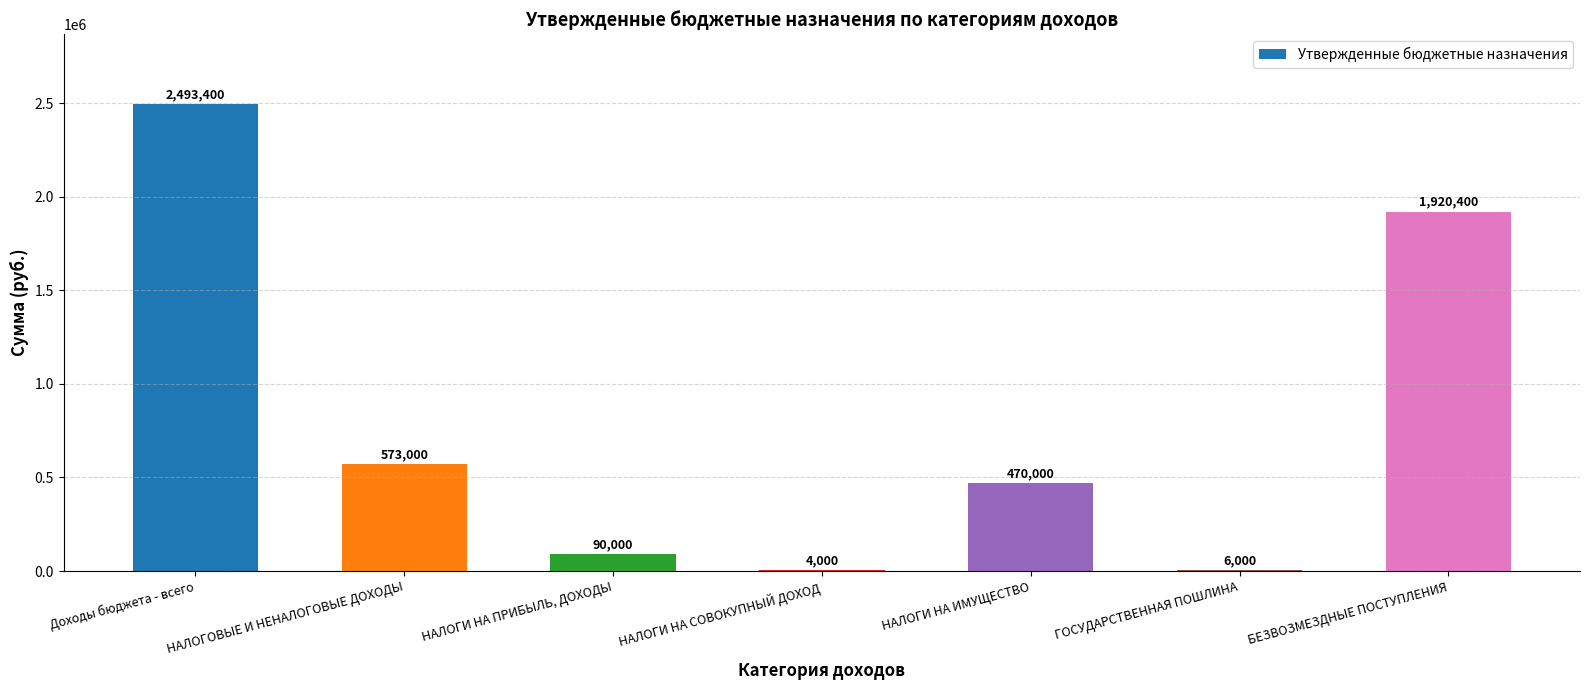

Which category has the highest value across all series?

Доходы бюджета - всего